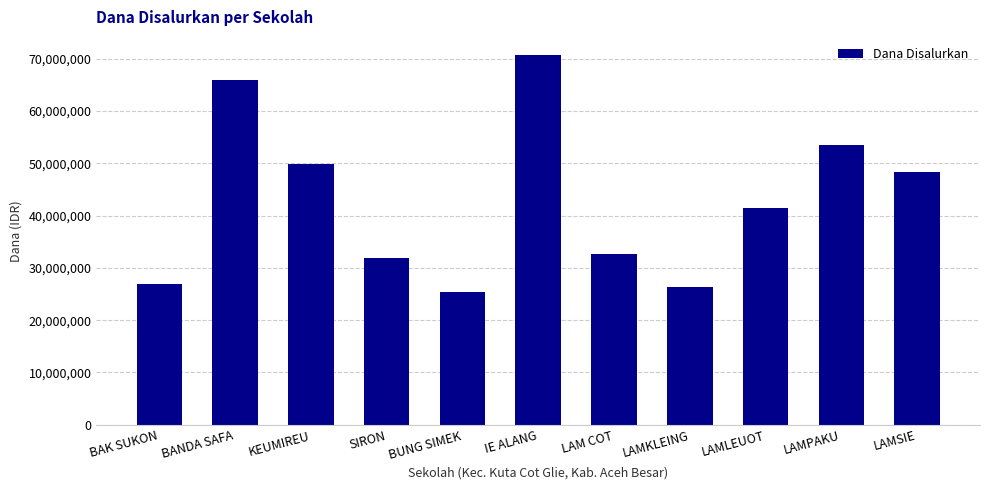

What is the sum of all values?

473175000